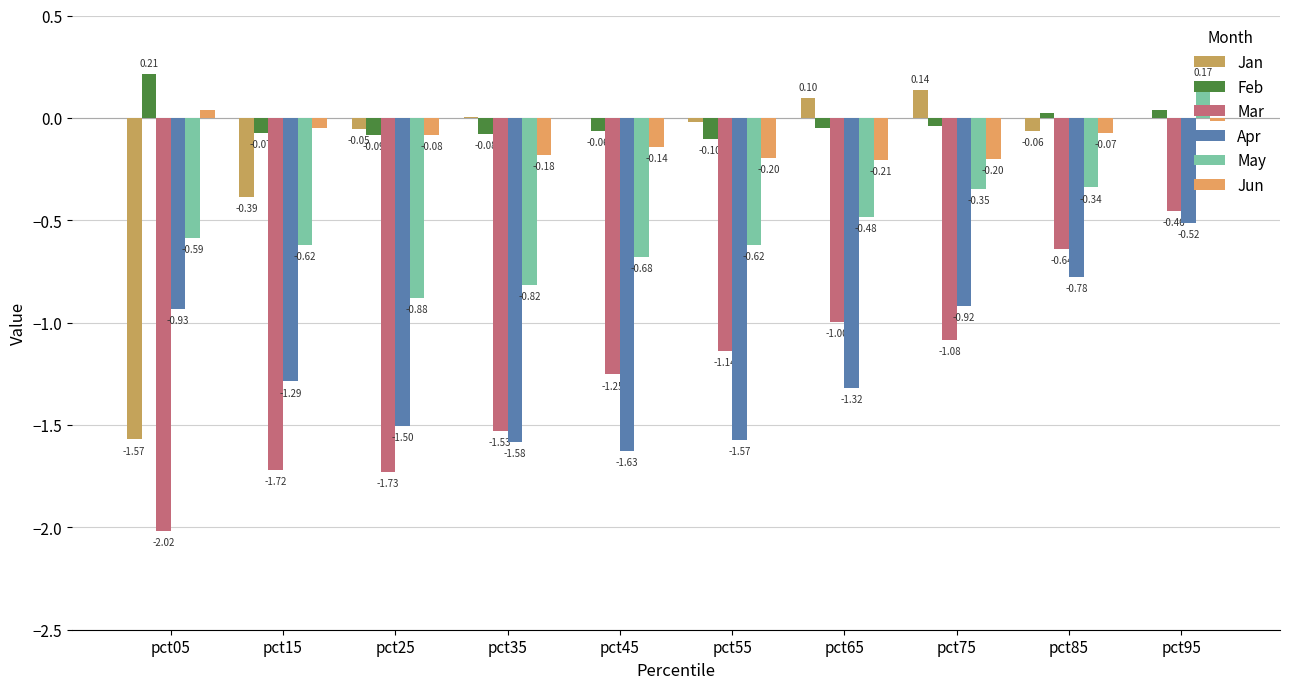

What are all the series names shown in the legend?

Jan, Feb, Mar, Apr, May, Jun